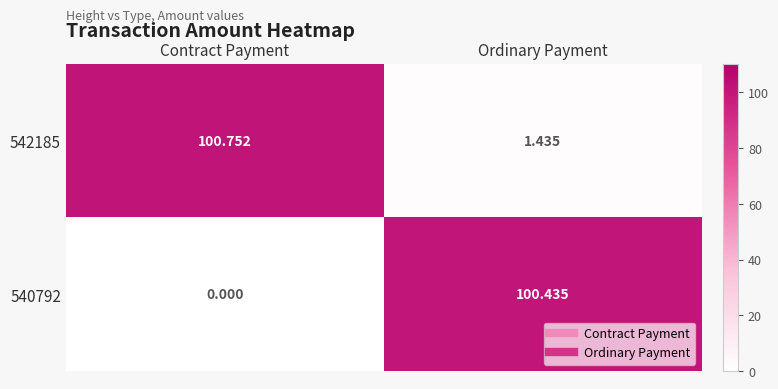

Which category has the lowest value in the 542185 series?

Ordinary Payment